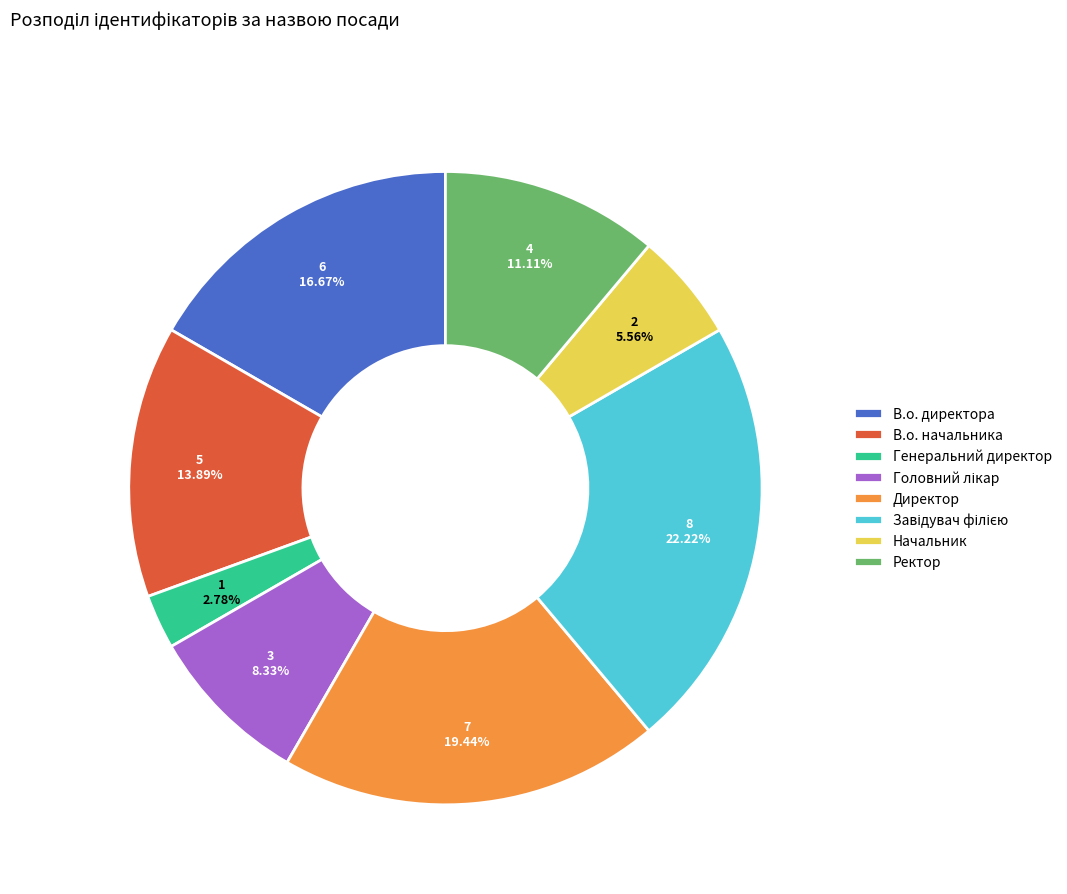

True or false: Начальник accounts for 6% of the total.

True